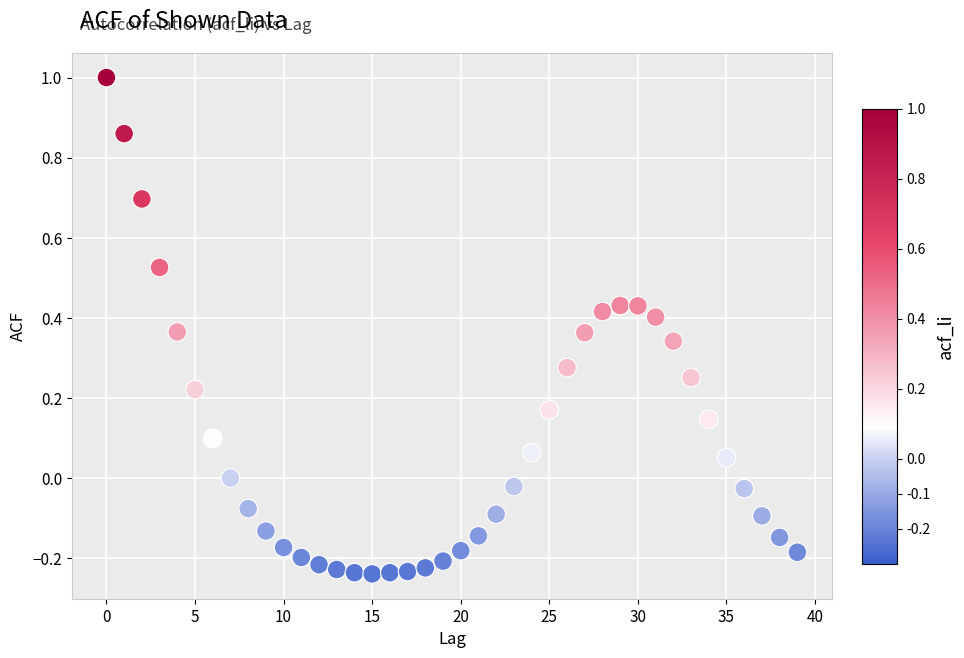

What is the range of Y values (max minus min)?

1.2